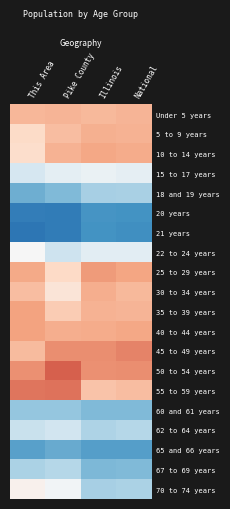

Reading right to left, extract all data points from this chart.

Under 5 years: National=0.9	Illinois=0.8	Pike County=0.9	This Area=0.8
5 to 9 years: National=0.9	Illinois=0.9	Pike County=0.8	This Area=0.5
10 to 14 years: National=0.9	Illinois=1.0	Pike County=0.9	This Area=0.4
15 to 17 years: National=-0.2	Illinois=-0.2	Pike County=-0.3	This Area=-0.4
18 and 19 years: National=-0.8	Illinois=-0.8	Pike County=-1.1	This Area=-1.2
20 years: National=-1.5	Illinois=-1.5	Pike County=-1.7	This Area=-1.7
21 years: National=-1.5	Illinois=-1.5	Pike County=-1.8	This Area=-1.8
22 to 24 years: National=-0.3	Illinois=-0.3	Pike County=-0.5	This Area=-0.0
25 to 29 years: National=1.0	Illinois=1.1	Pike County=0.5	This Area=0.9
30 to 34 years: National=0.8	Illinois=0.9	Pike County=0.3	This Area=0.8
35 to 39 years: National=0.9	Illinois=0.9	Pike County=0.6	This Area=1.0
40 to 44 years: National=1.0	Illinois=0.9	Pike County=0.9	This Area=1.0
45 to 49 years: National=1.2	Illinois=1.2	Pike County=1.2	This Area=0.8
50 to 54 years: National=1.2	Illinois=1.1	Pike County=1.5	This Area=1.1
55 to 59 years: National=0.8	Illinois=0.7	Pike County=1.4	This Area=1.3
60 and 61 years: National=-1.1	Illinois=-1.1	Pike County=-1.0	This Area=-1.0
62 to 64 years: National=-0.7	Illinois=-0.8	Pike County=-0.5	This Area=-0.6
65 and 66 years: National=-1.4	Illinois=-1.4	Pike County=-1.3	This Area=-1.4
67 to 69 years: National=-1.1	Illinois=-1.1	Pike County=-0.7	This Area=-0.8
70 to 74 years: National=-0.8	Illinois=-0.8	Pike County=-0.1	This Area=0.1